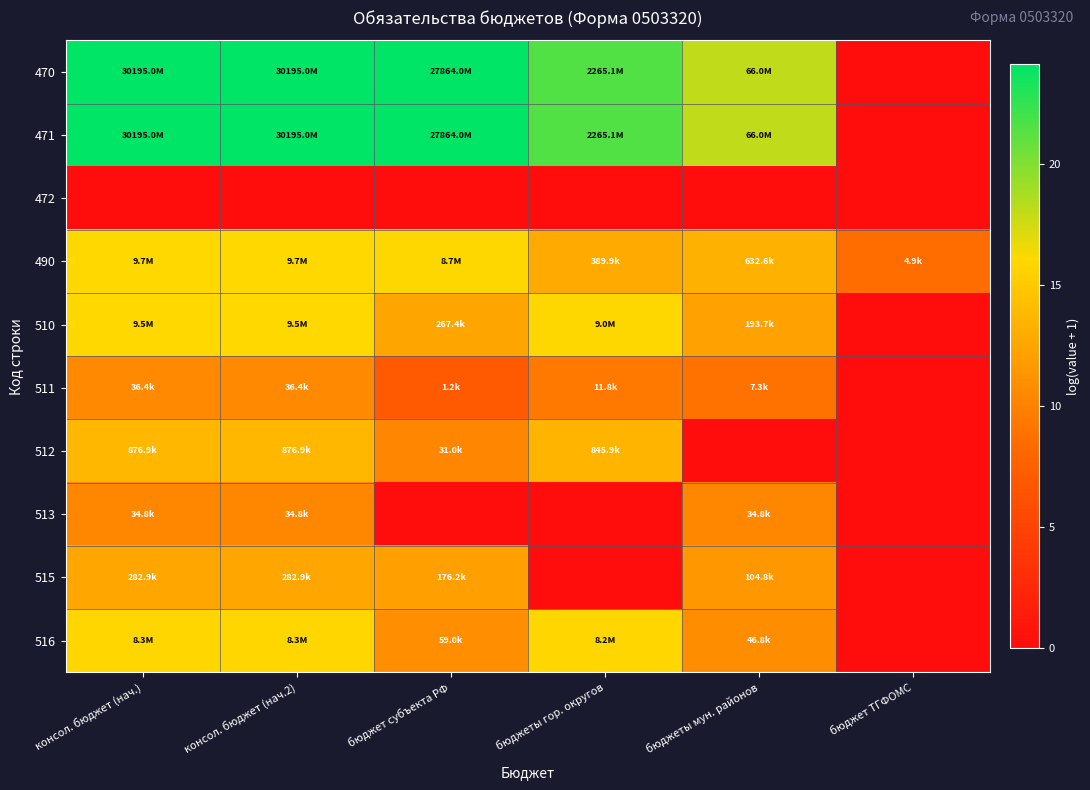

Reading right to left, transcribe all the data shown in this chart.

470: бюджет ТГФОМС=0.0	бюджеты мун. районов=18.0	бюджеты гор. округов=21.5	бюджет субъекта РФ=24.1	консол. бюджет (нач.2)=24.1	консол. бюджет (нач.)=24.1
471: бюджет ТГФОМС=0.0	бюджеты мун. районов=18.0	бюджеты гор. округов=21.5	бюджет субъекта РФ=24.1	консол. бюджет (нач.2)=24.1	консол. бюджет (нач.)=24.1
472: бюджет ТГФОМС=0.0	бюджеты мун. районов=0.0	бюджеты гор. округов=0.0	бюджет субъекта РФ=0.0	консол. бюджет (нач.2)=0.0	консол. бюджет (нач.)=0.0
490: бюджет ТГФОМС=8.5	бюджеты мун. районов=13.4	бюджеты гор. округов=12.9	бюджет субъекта РФ=16.0	консол. бюджет (нач.2)=16.1	консол. бюджет (нач.)=16.1
510: бюджет ТГФОМС=0.0	бюджеты мун. районов=12.2	бюджеты гор. округов=16.0	бюджет субъекта РФ=12.5	консол. бюджет (нач.2)=16.1	консол. бюджет (нач.)=16.1
511: бюджет ТГФОМС=0.0	бюджеты мун. районов=8.9	бюджеты гор. округов=9.4	бюджет субъекта РФ=7.1	консол. бюджет (нач.2)=10.5	консол. бюджет (нач.)=10.5
512: бюджет ТГФОМС=0.0	бюджеты мун. районов=0.0	бюджеты гор. округов=13.6	бюджет субъекта РФ=10.3	консол. бюджет (нач.2)=13.7	консол. бюджет (нач.)=13.7
513: бюджет ТГФОМС=0.0	бюджеты мун. районов=10.5	бюджеты гор. округов=0.0	бюджет субъекта РФ=0.0	консол. бюджет (нач.2)=10.5	консол. бюджет (нач.)=10.5
515: бюджет ТГФОМС=0.0	бюджеты мун. районов=11.6	бюджеты гор. округов=0.0	бюджет субъекта РФ=12.1	консол. бюджет (нач.2)=12.6	консол. бюджет (нач.)=12.6
516: бюджет ТГФОМС=0.0	бюджеты мун. районов=10.8	бюджеты гор. округов=15.9	бюджет субъекта РФ=11.0	консол. бюджет (нач.2)=15.9	консол. бюджет (нач.)=15.9